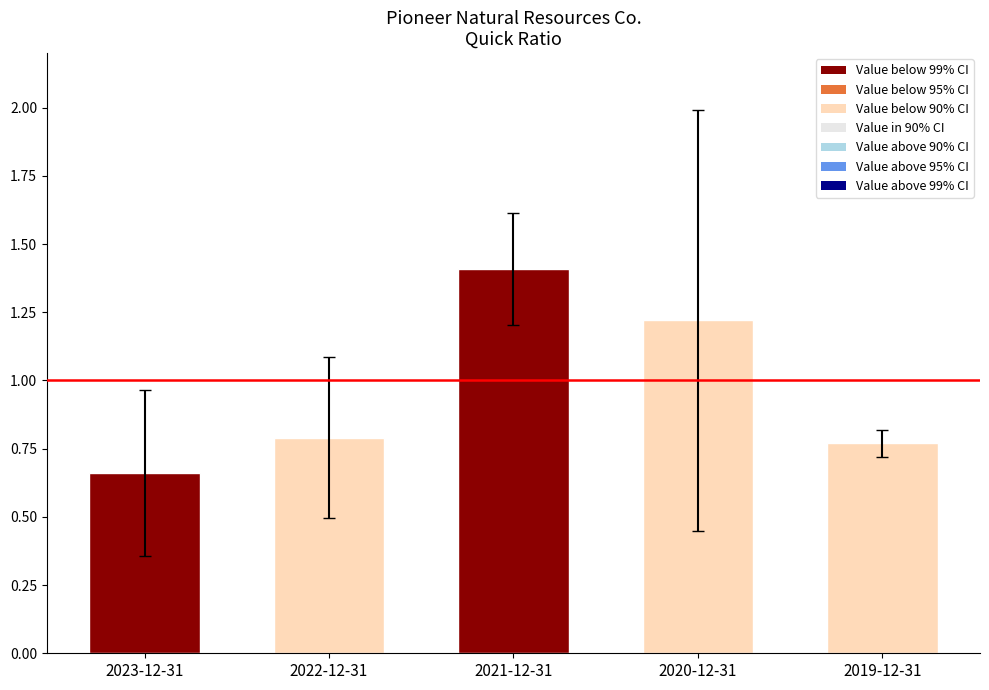

Which label corresponds to the largest value in the chart?

2021-12-31